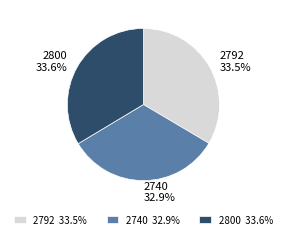

Does 2800 represent more than half of the total?

No